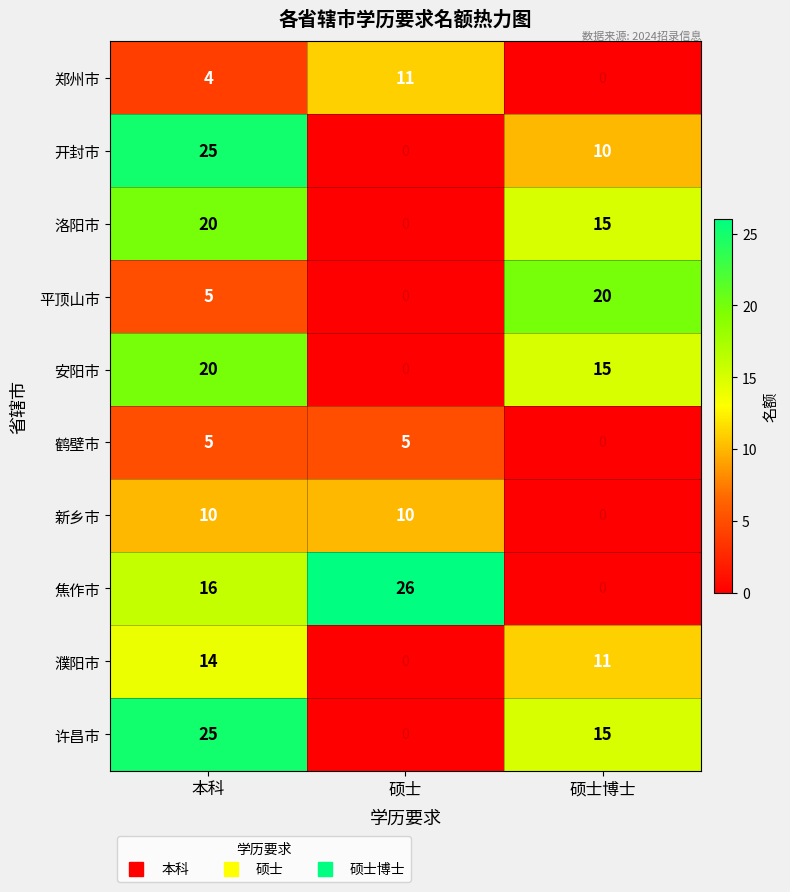

At which category is the sum across all series the highest?

本科